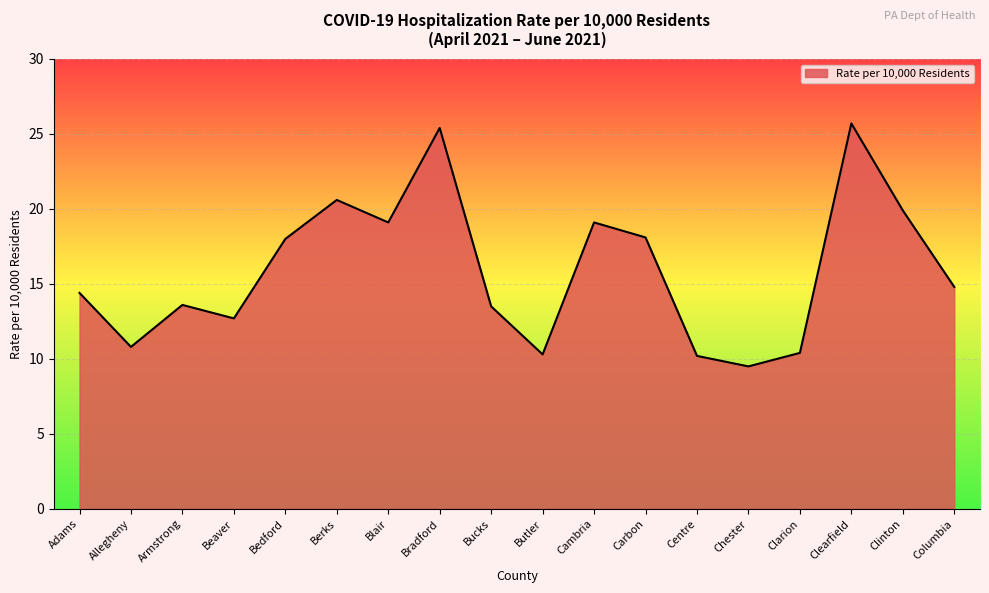

What is the approximate value at Blair?

19.1